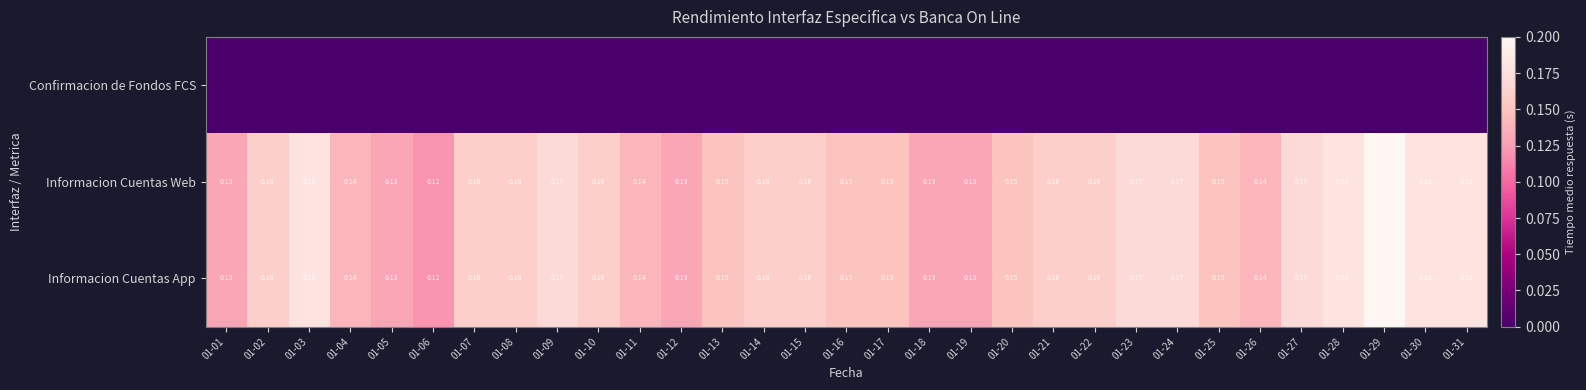

At which category does the chart reach its minimum across all series?

01-01